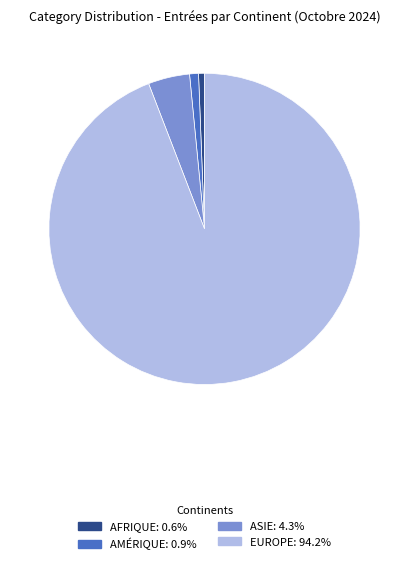

Is there a majority slice in this chart?

Yes